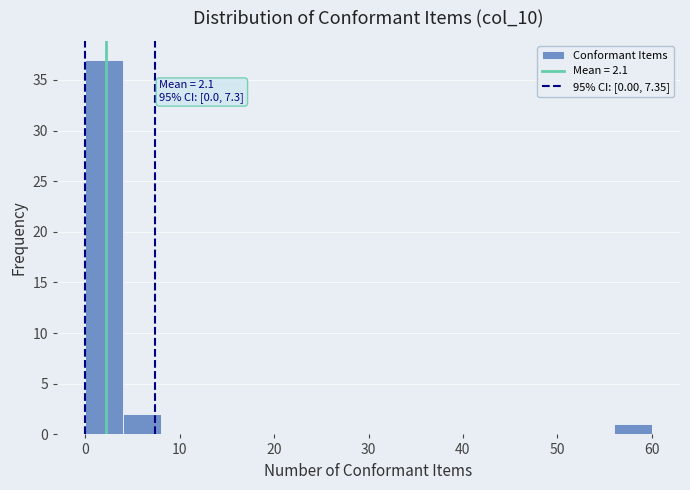

Which range on the x-axis has the tallest bar?

0 to 4